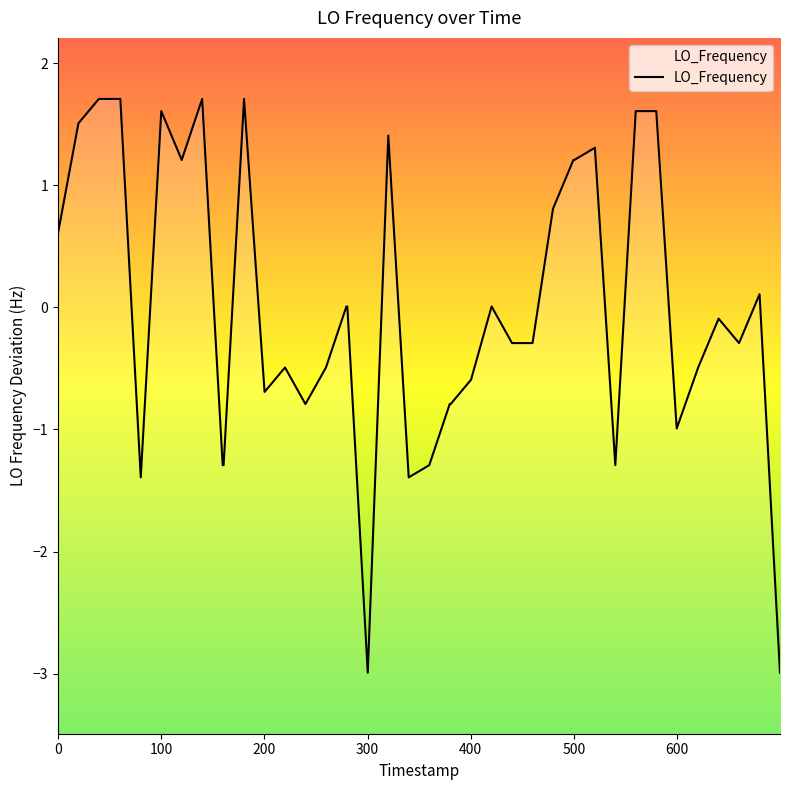

Does the chart have visible grid lines?

No